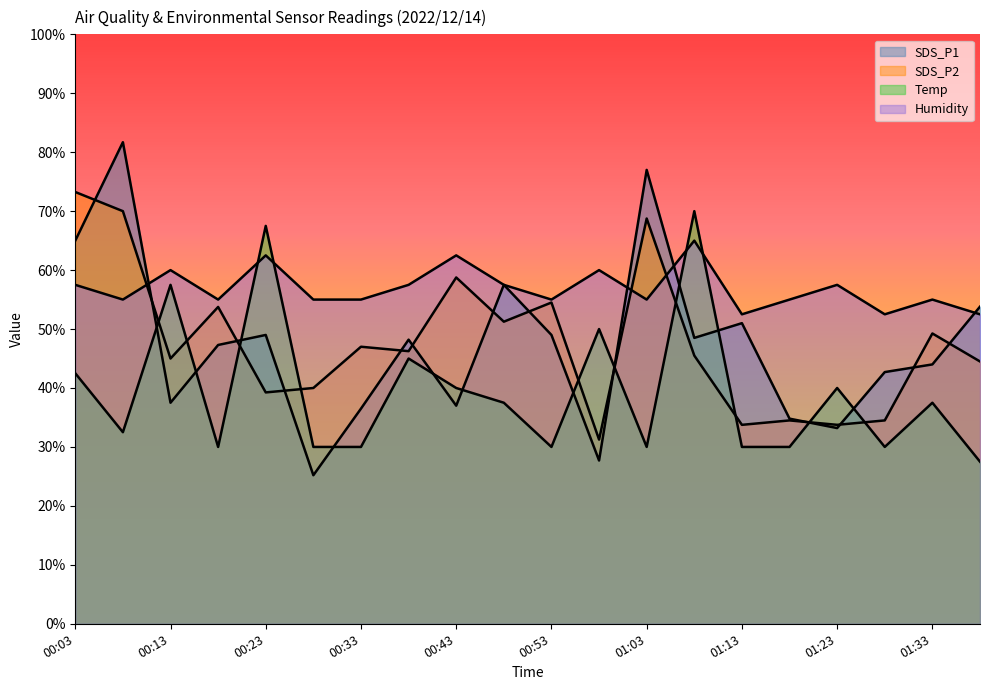

At which label is SDS_P2 closest to 52?

00:48